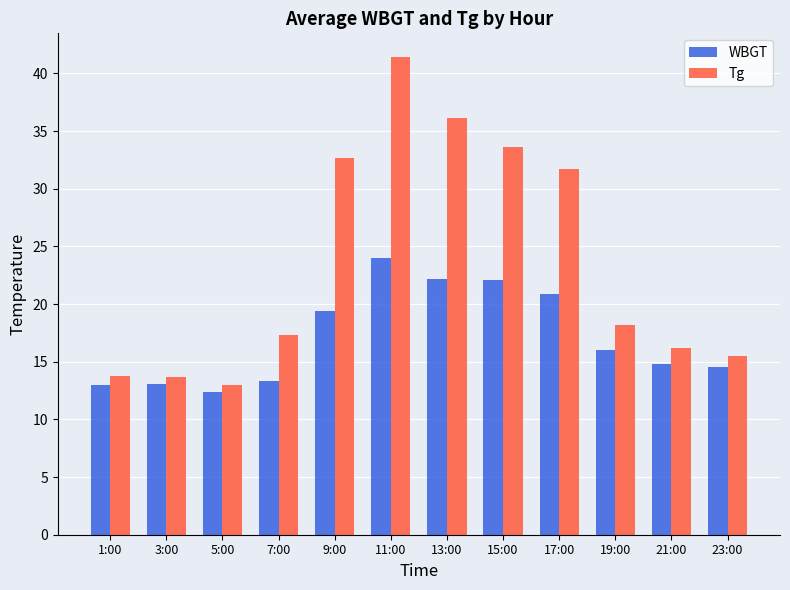

Which series has the largest range (max minus min)?

Tg